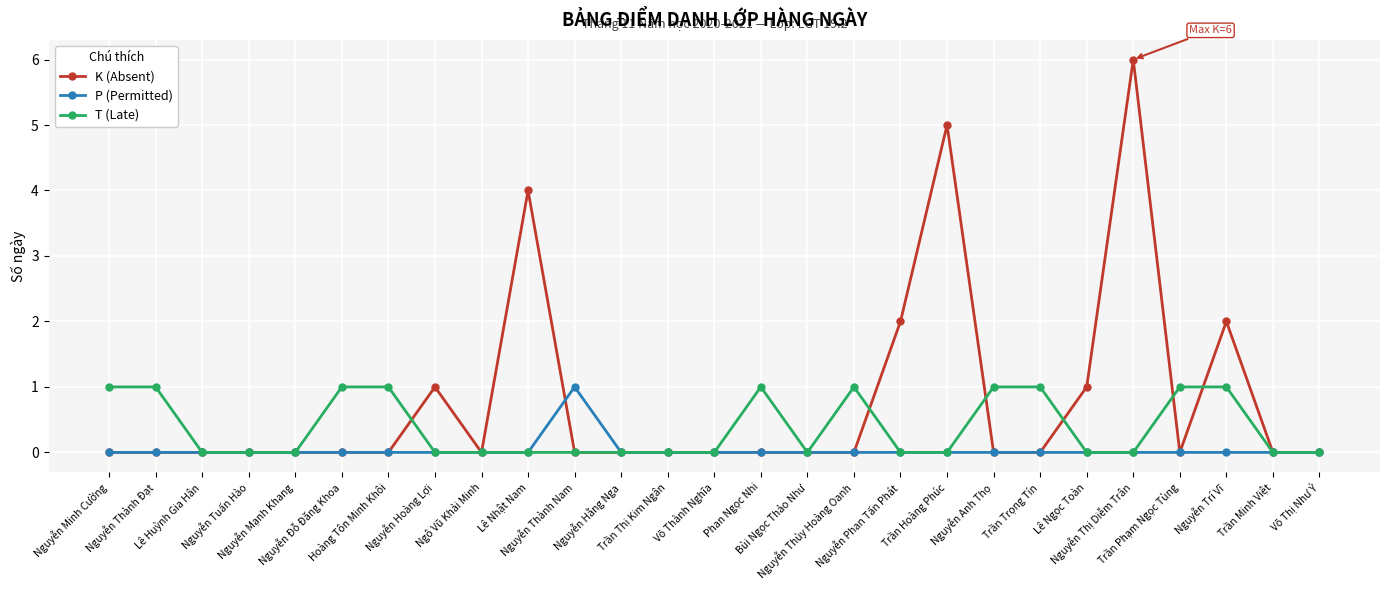

What are all the series names shown in the legend?

K (Absent), P (Permitted), T (Late)